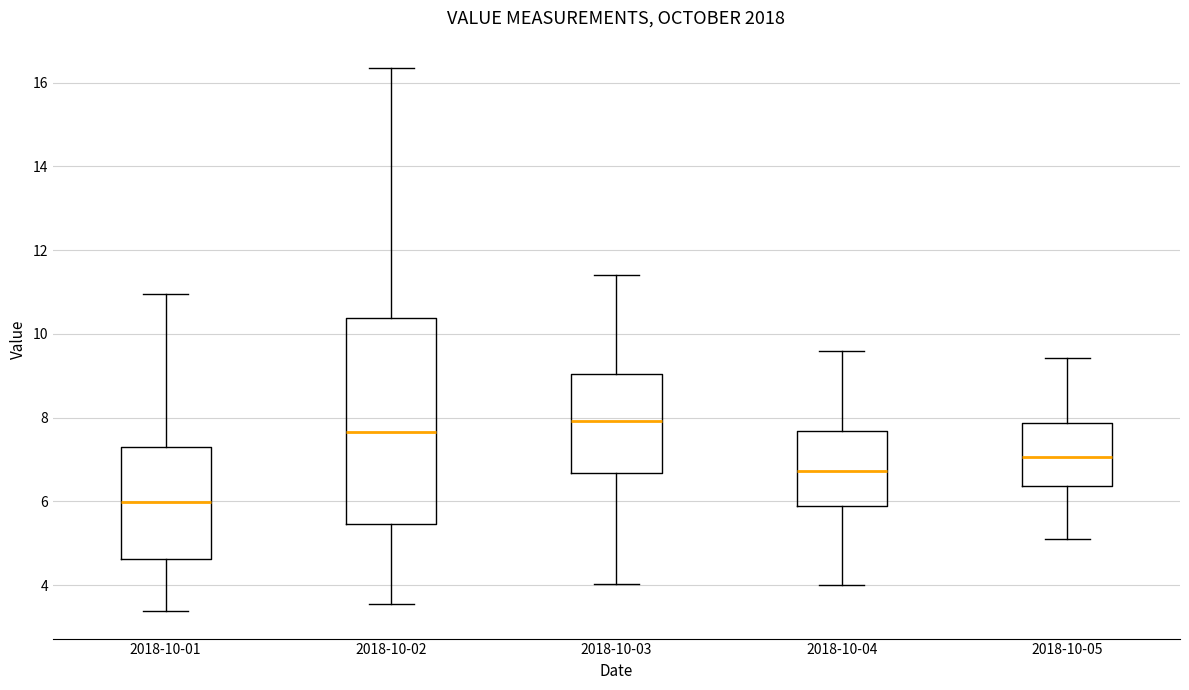

Reading left to right, read every box against the y-axis: the position of its median line, the range the box covers, and the ends of its whiskers. The values are not printed on the chart, so give them approximately, as read against the axis.

2018-10-01: median 6.0, box 4.6 to 7.4, whiskers 3.4 to 11.0
2018-10-02: median 7.6, box 5.4 to 10.4, whiskers 3.6 to 16.4
2018-10-03: median 8.0, box 6.6 to 9.0, whiskers 4.0 to 11.4
2018-10-04: median 6.8, box 5.8 to 7.6, whiskers 4.0 to 9.6
2018-10-05: median 7.0, box 6.4 to 7.8, whiskers 5.2 to 9.4